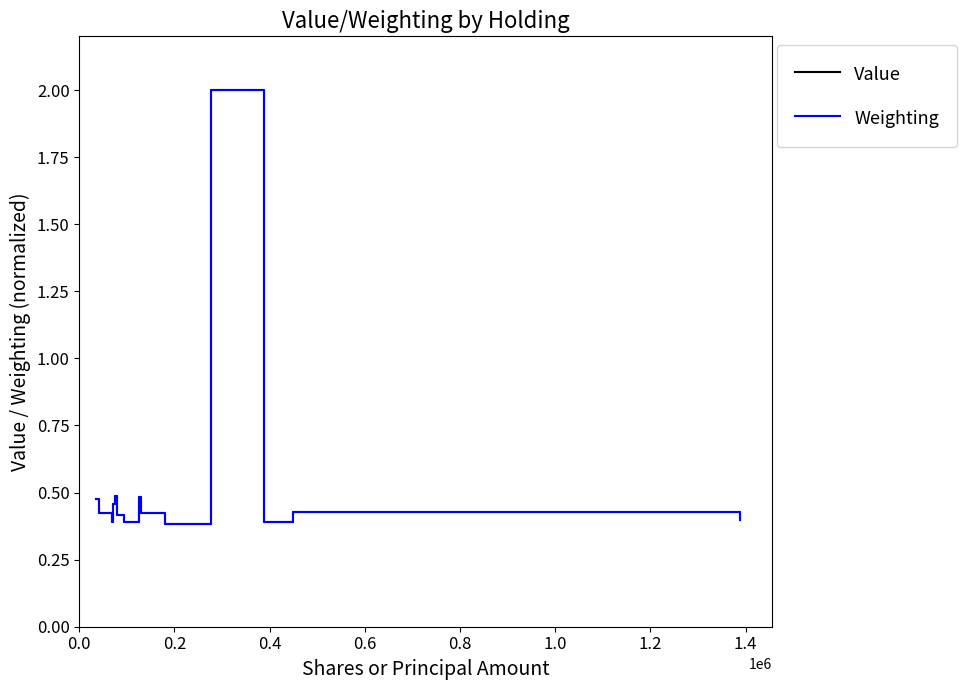

What is the highest value of the Value series?

2.0